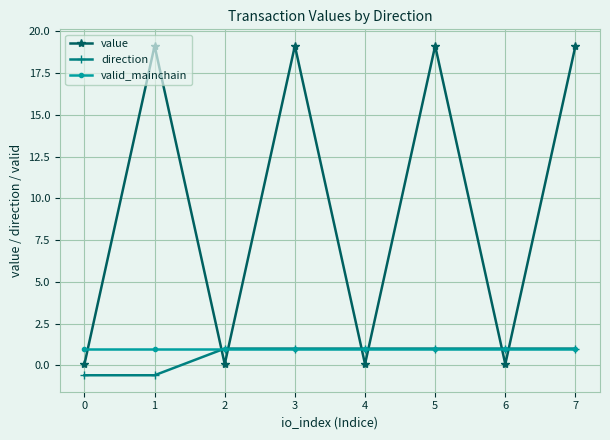

True or false: value and valid_mainchain cross at least once.

True